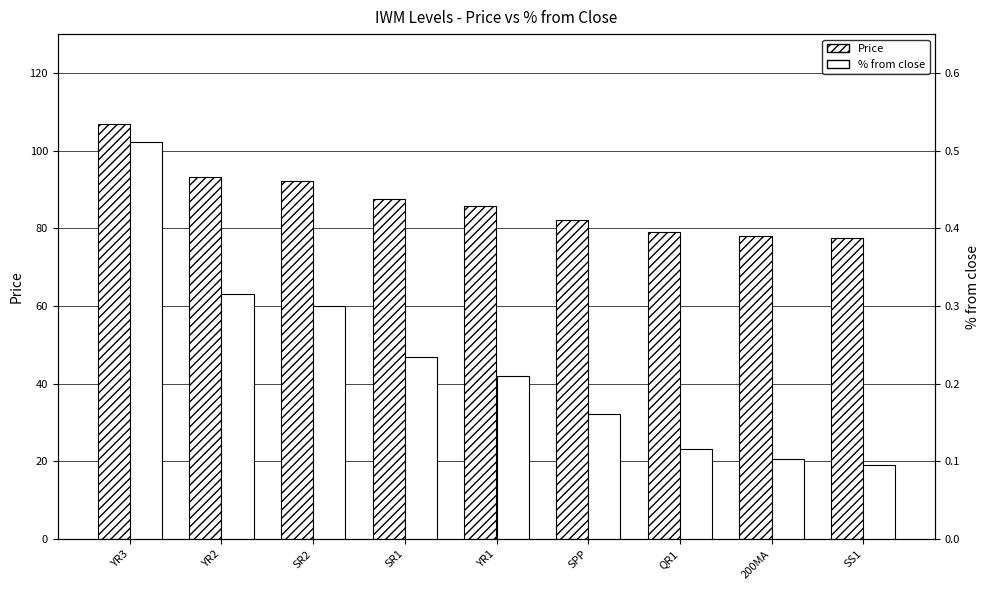

At how many categories does at least one series exceed 1?

9